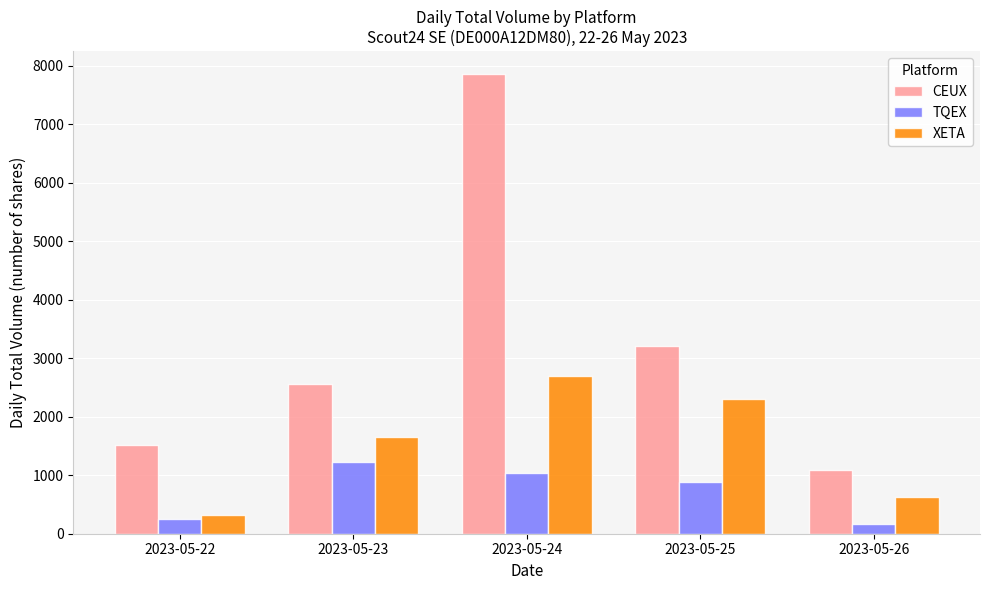

What is the difference between the highest and lowest values at 2023-05-26?

925